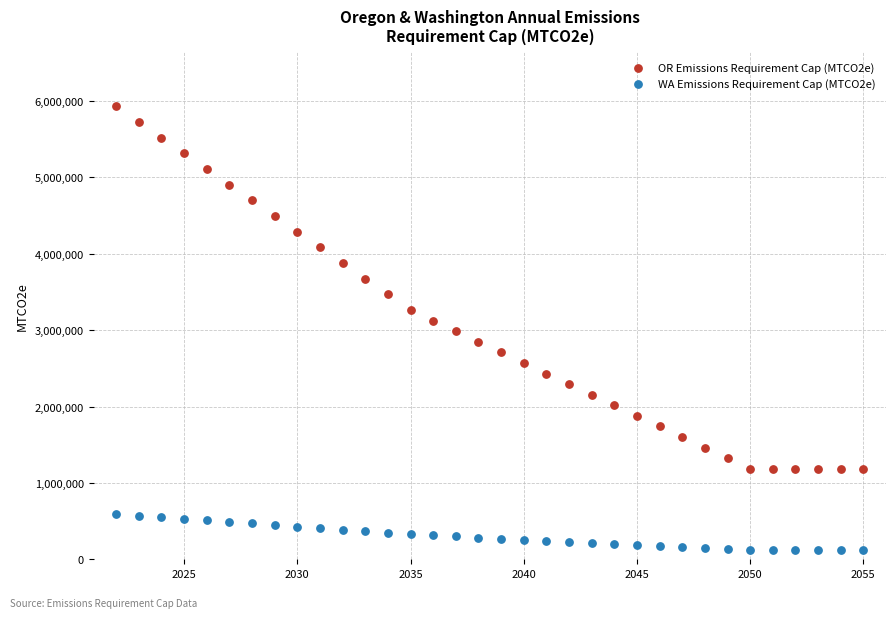

Across all data points, what is the range of Y values (max minus min)?

5813024